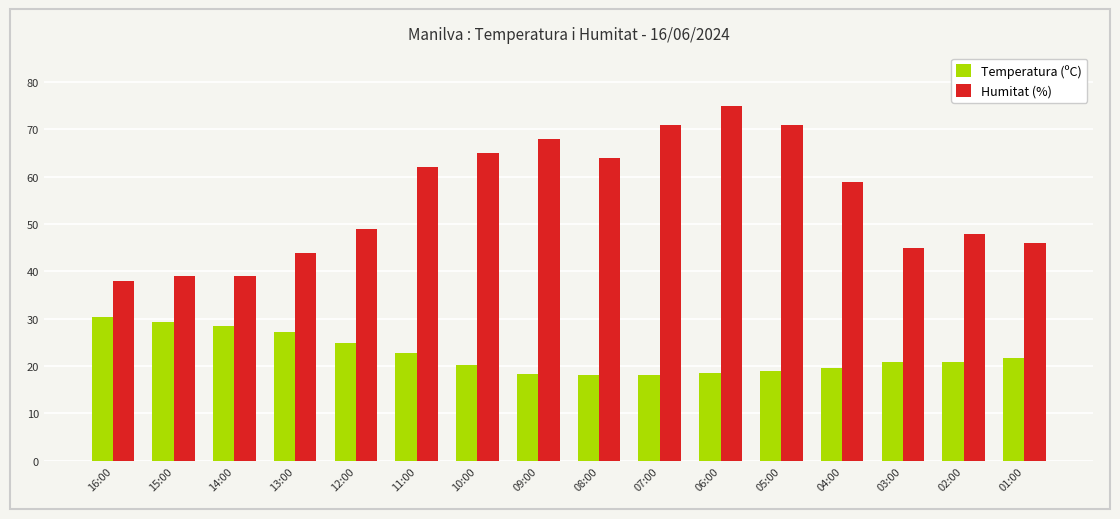

Is it true that Humitat (%) equals 36.3 at 06:00?

False